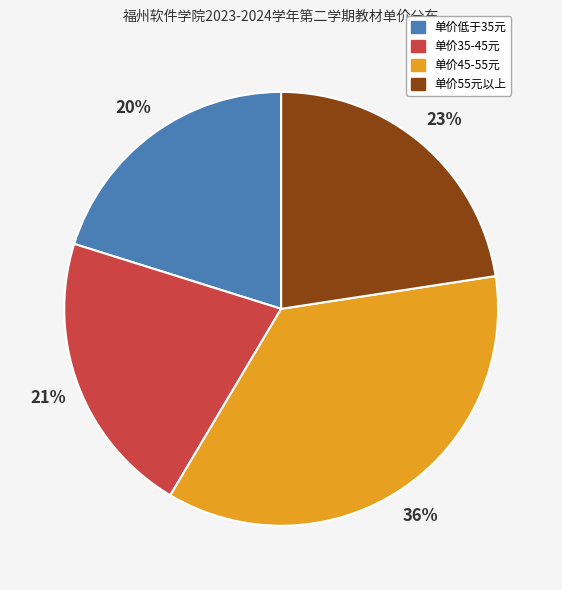

To the nearest percent, what is the difference between the largest and smallest slice percentages?

16%